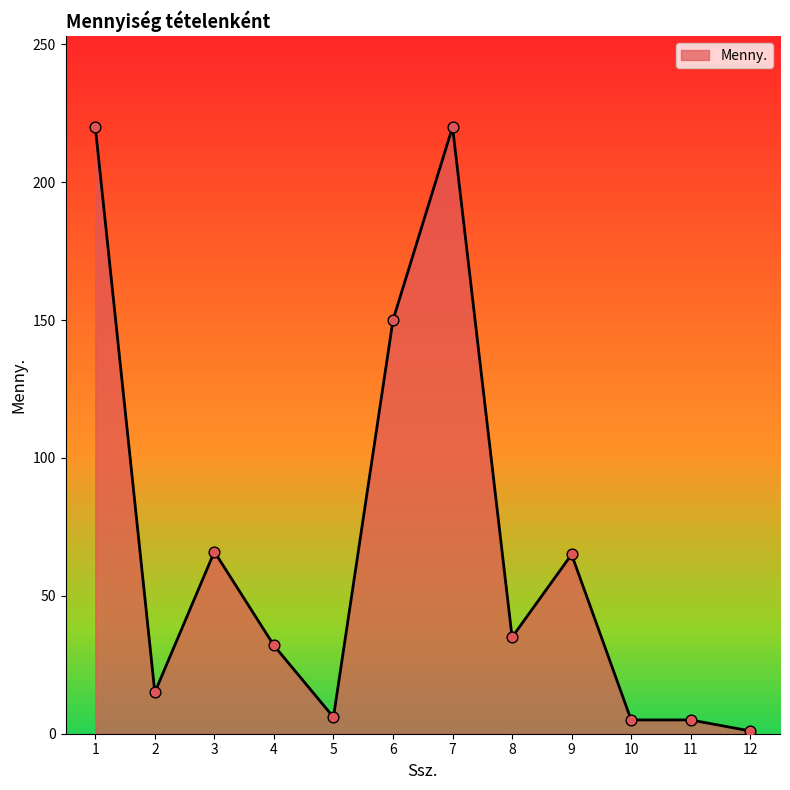

What is the ratio of the value at 8 to the value at 10?

7.0